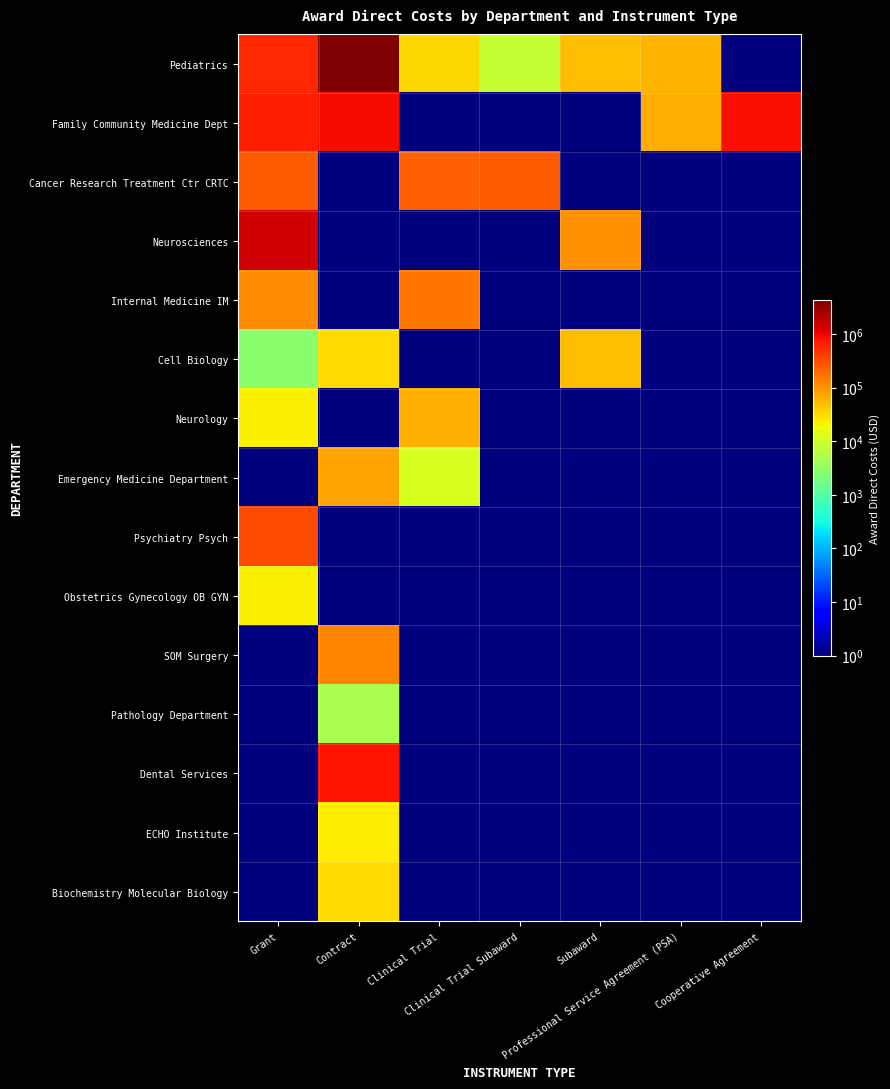

At how many categories does at least one series exceed 1273578?

2